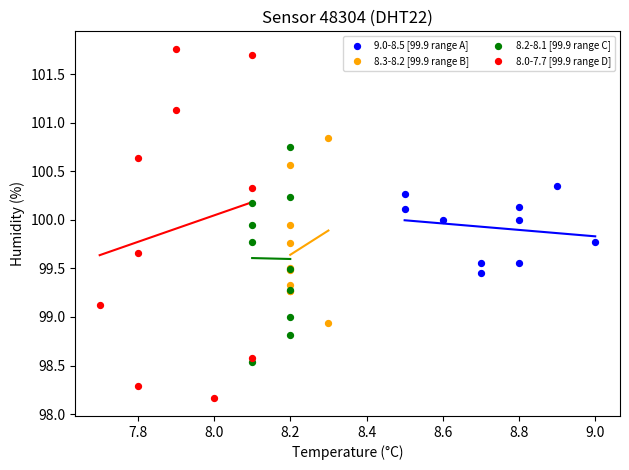

Which series reaches the maximum Y coordinate?

8.0-7.7 [99.9 range D]